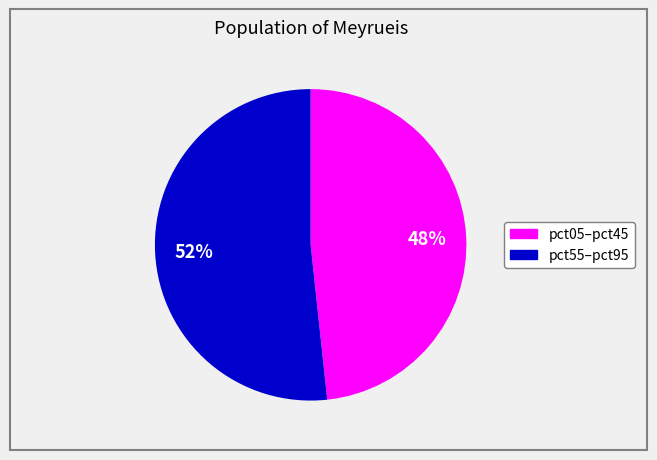

Does any single category account for the majority?

Yes